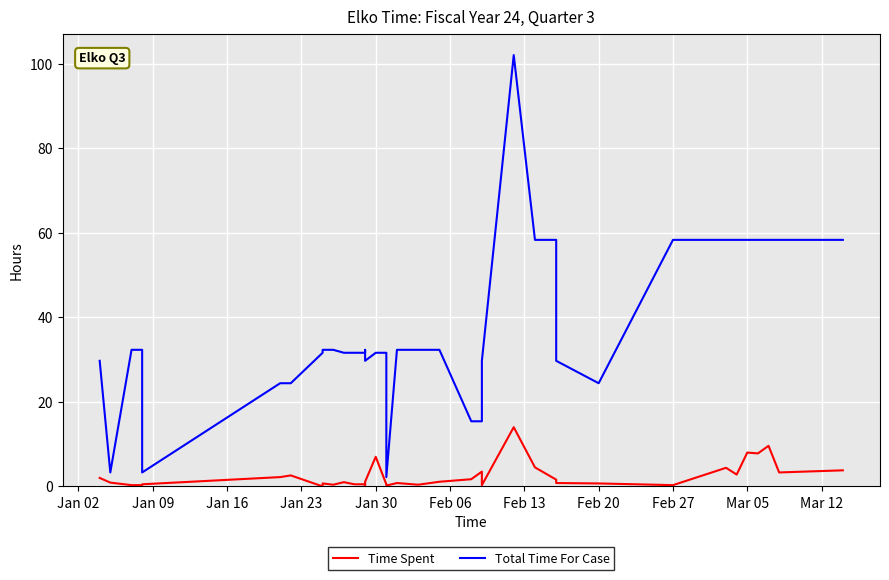

True or false: Time Spent and Total Time For Case intersect in this chart.

False